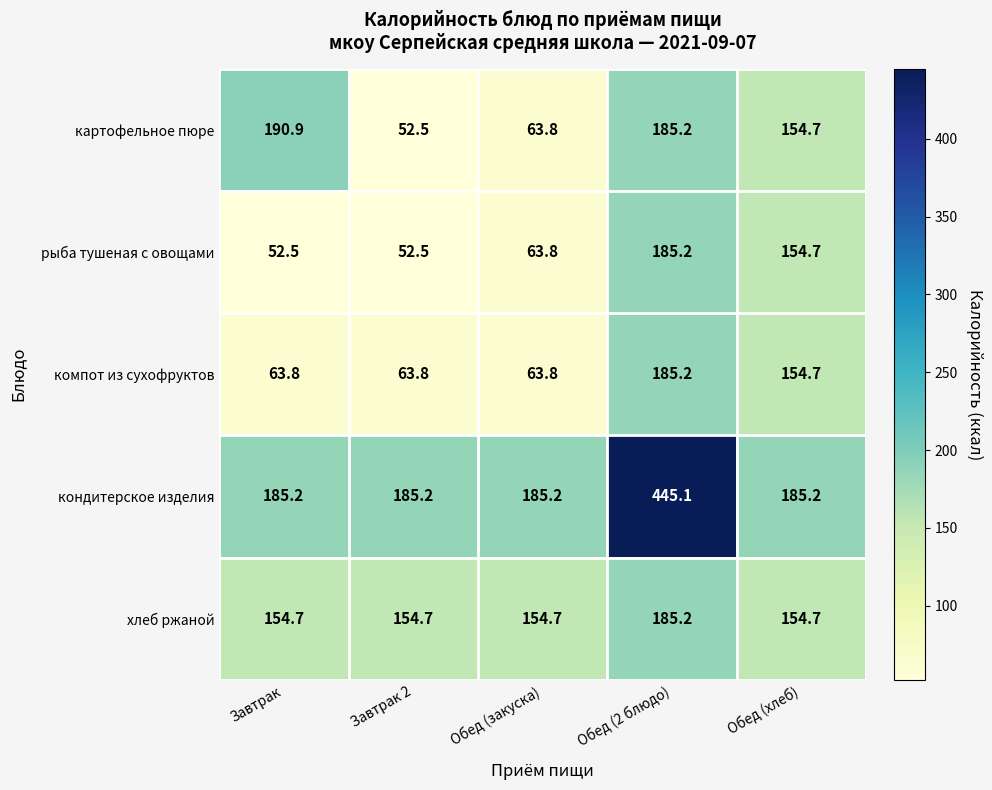

Rank the series at Завтрак from highest to lowest value.

картофельное пюре, кондитерское изделия, хлеб ржаной, компот из сухофруктов, рыба тушеная с овощами